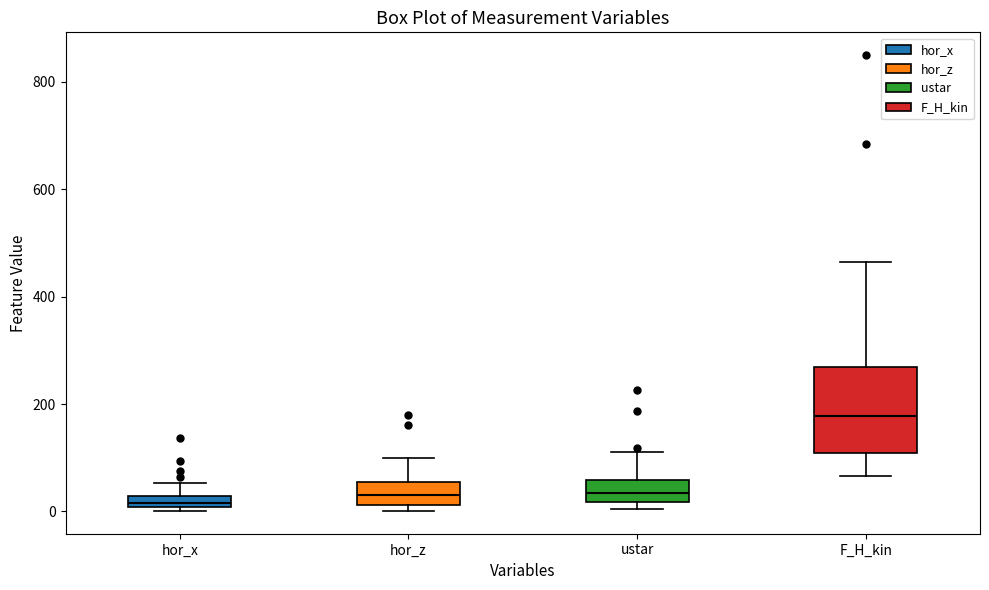

Comparing the boxes themselves (not the whiskers), which one is the tallest?

F_H_kin